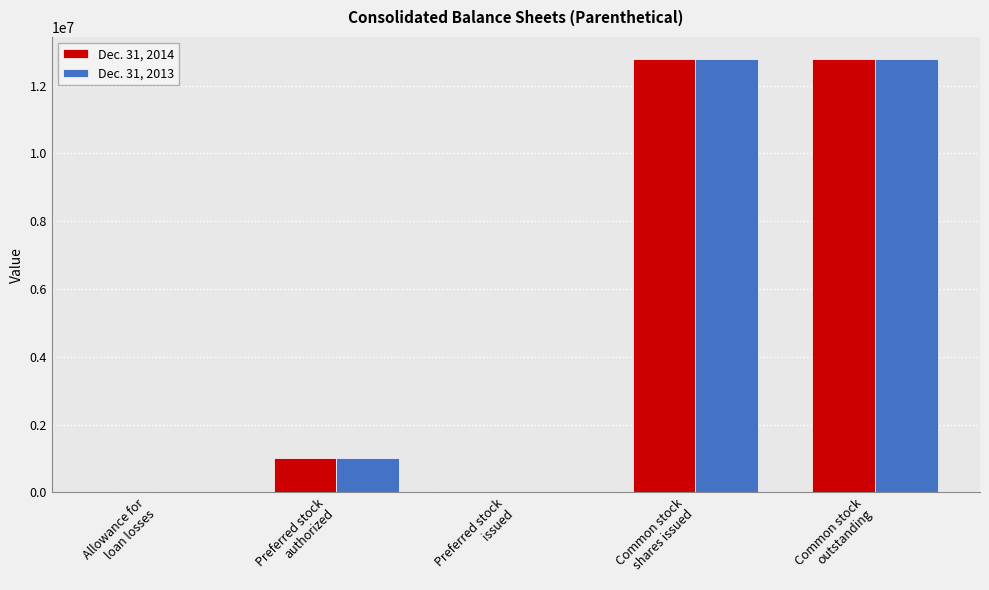

Reading left to right, extract all data points from this chart.

Dec. 31, 2014: Allowance for
loan losses=7797	Preferred stock
authorized=1000000	Preferred stock
issued=0	Common stock
shares issued=12776426	Common stock
outstanding=12776426
Dec. 31, 2013: Allowance for
loan losses=6916	Preferred stock
authorized=1000000	Preferred stock
issued=0	Common stock
shares issued=12798461	Common stock
outstanding=12798461